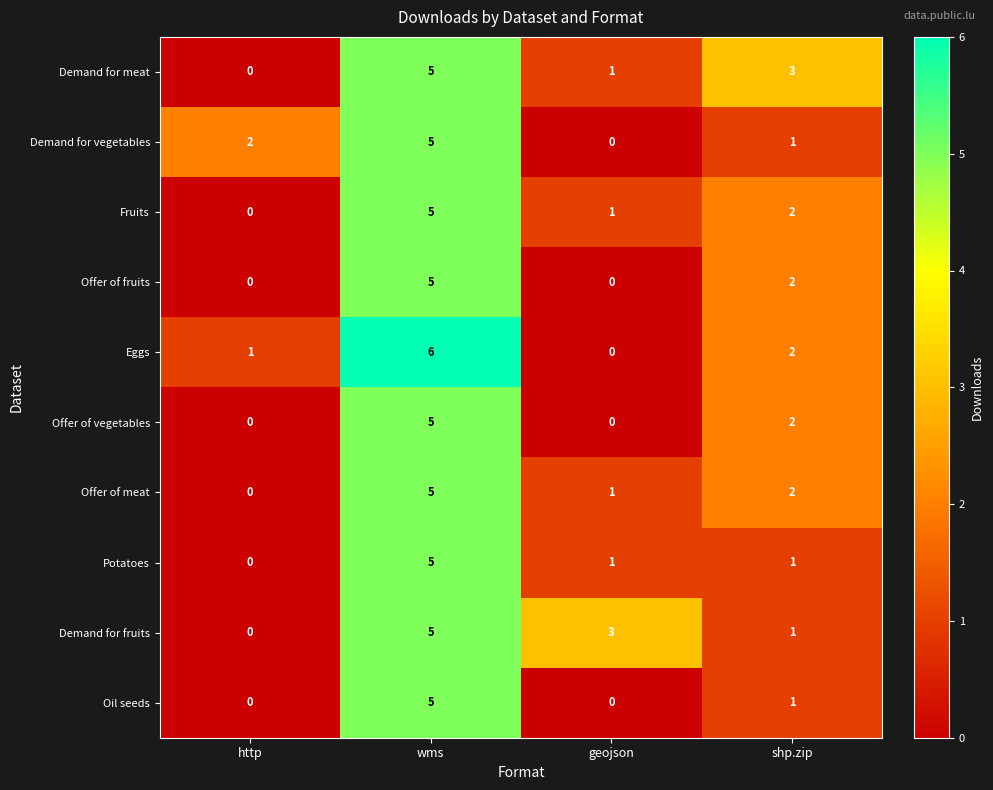

What is the sum of the Demand for meat values at http and shp.zip?

3